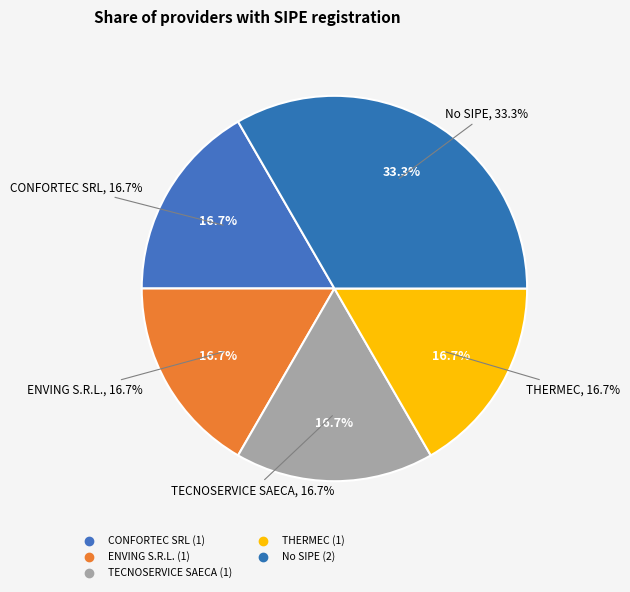

Is it true that ENVING S.R.L. is 13% of the pie?

False